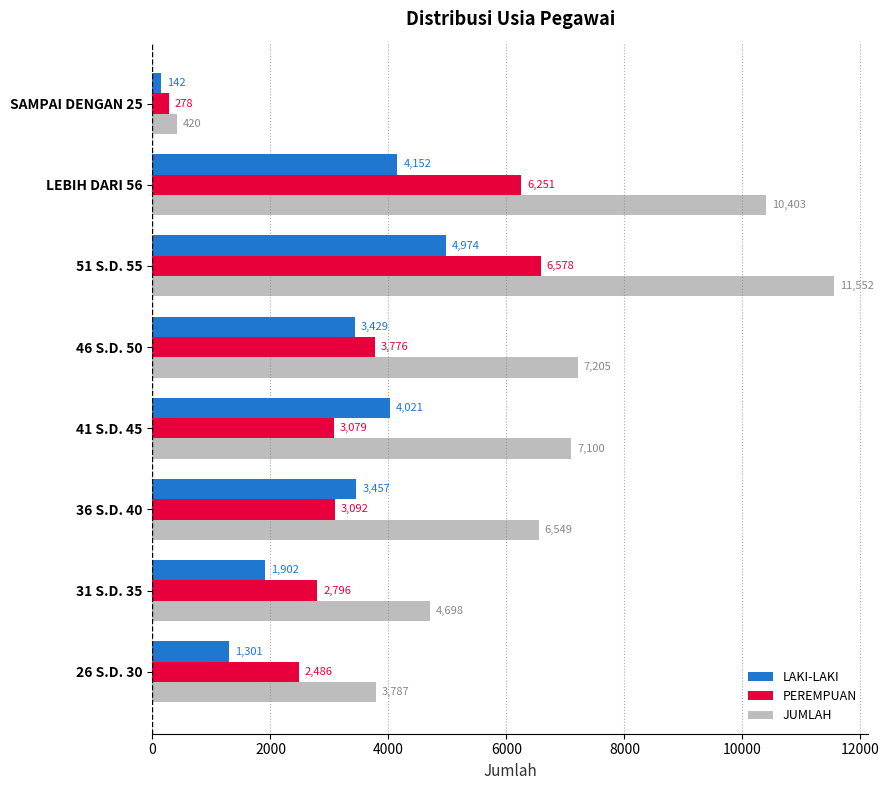

At how many categories does at least one series exceed 10248?

2